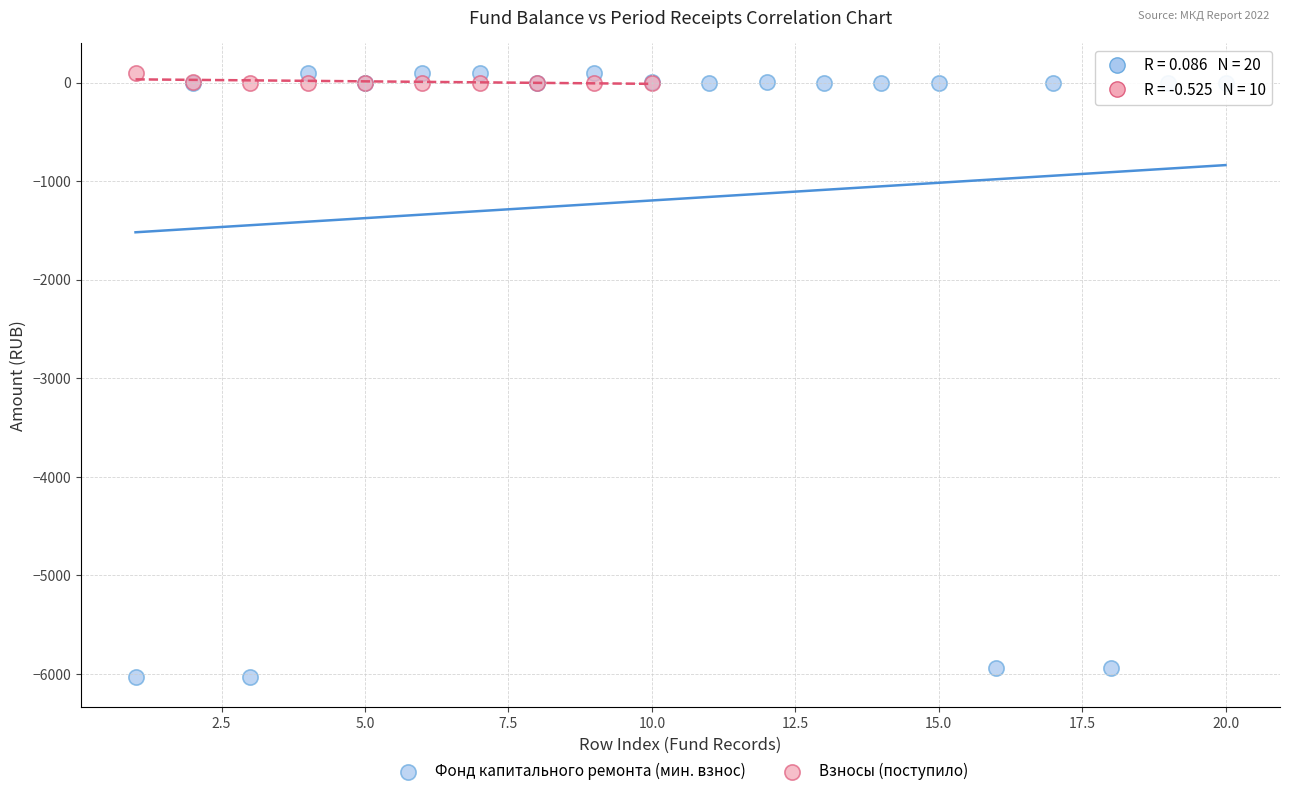

Which series reaches the minimum Y coordinate?

Фонд капитального ремонта (мин. взнос)